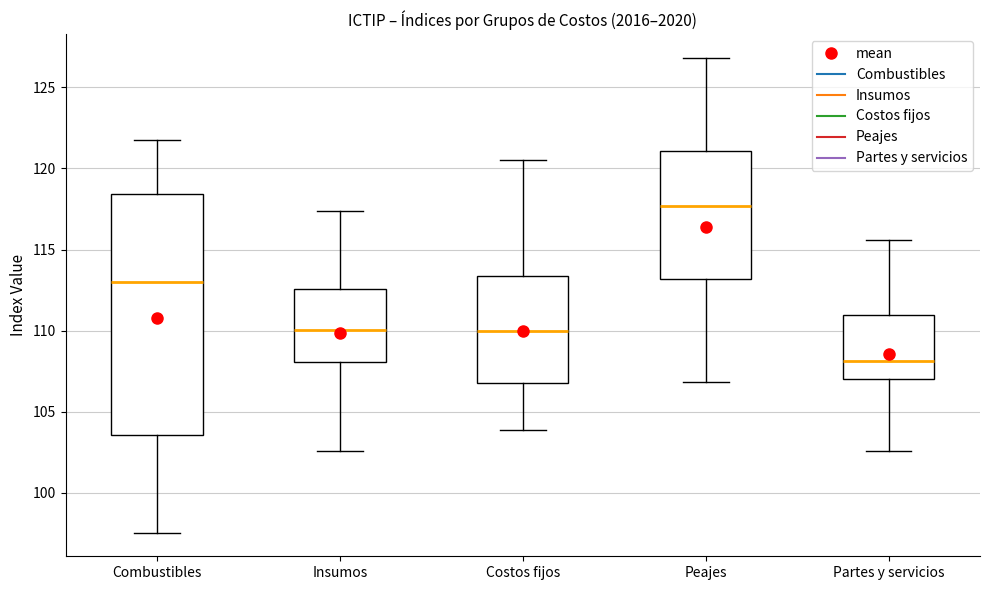

Which box's median line is the highest?

Peajes